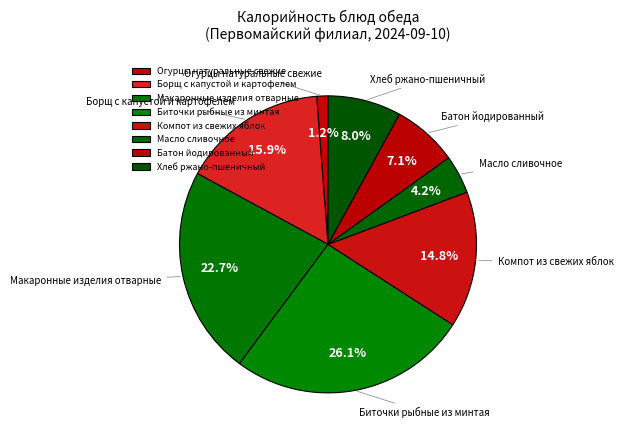

Count the number of slices in the pie.

8